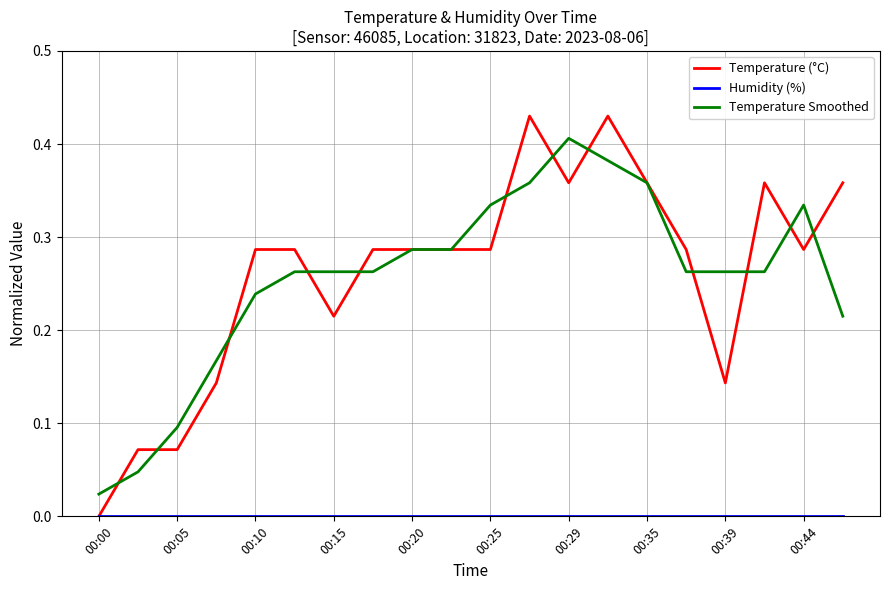

Which series has the widest spread of values?

Temperature (°C)